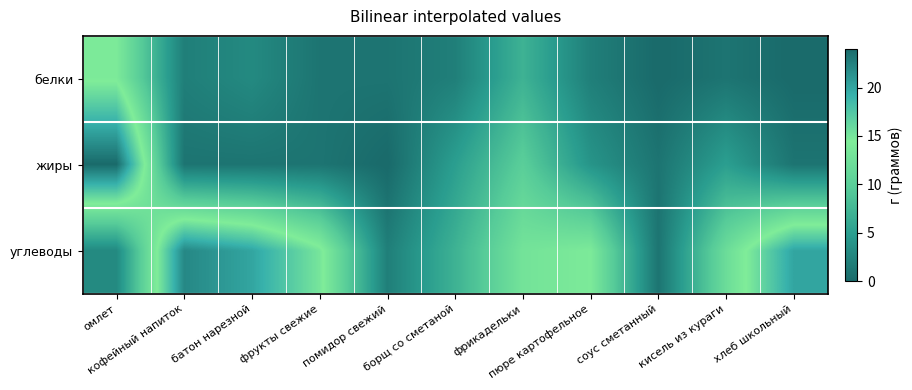

What is the total value across all series at кофейный напиток?

25